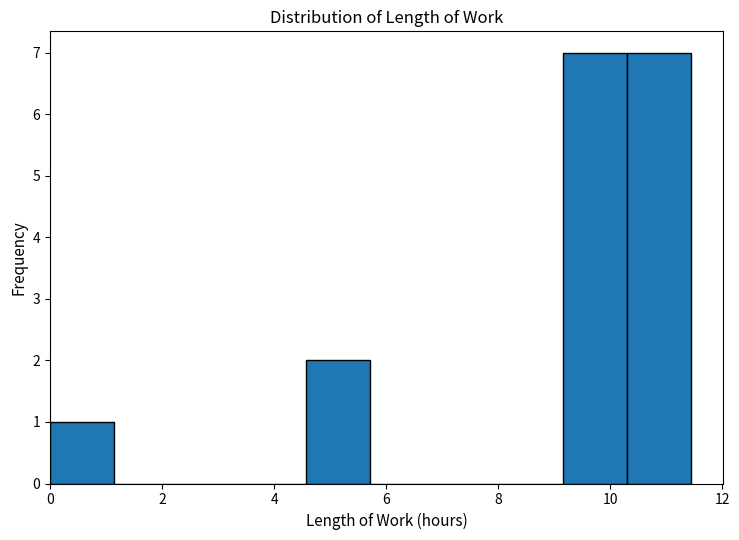

Reading left to right, list every bar in this chart as the range it spans on the x-axis followed by its height. Neither the bar edges nor the heights are printed on the chart, so give them approximately, as read against the axes.

0.0 to 1.2: 1
1.2 to 2.2: 0
2.2 to 3.4: 0
3.4 to 4.6: 0
4.6 to 5.8: 2
5.8 to 6.8: 0
6.8 to 8.0: 0
8.0 to 9.2: 0
9.2 to 10.2: 7
10.2 to 11.4: 7